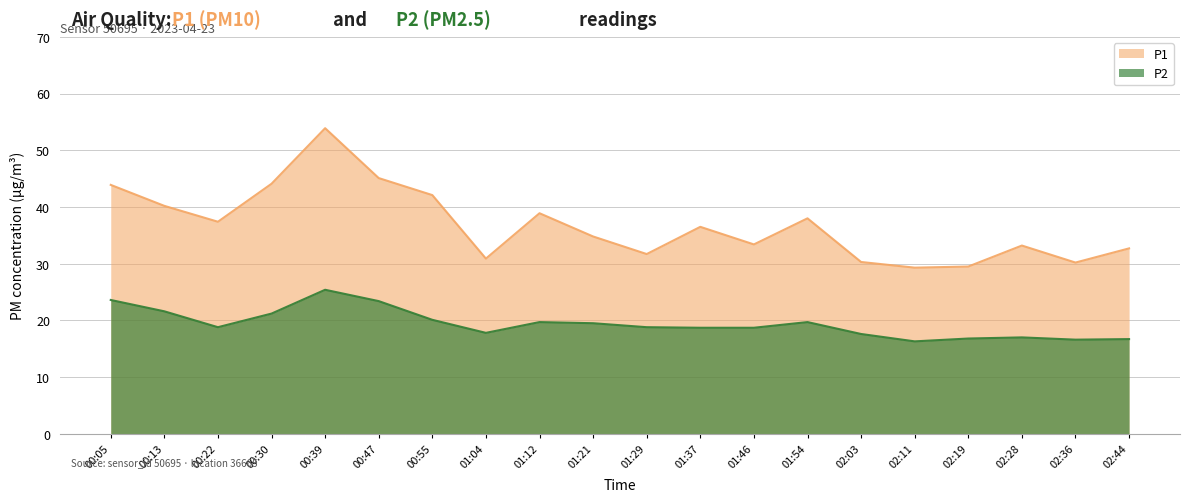

True or false: P2 and P1 cross at least once.

False